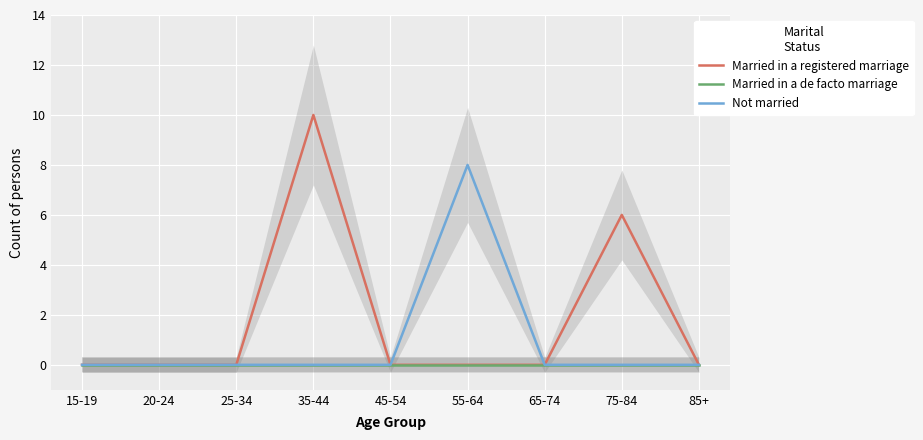

Which series has the widest spread of values?

Married in a registered marriage